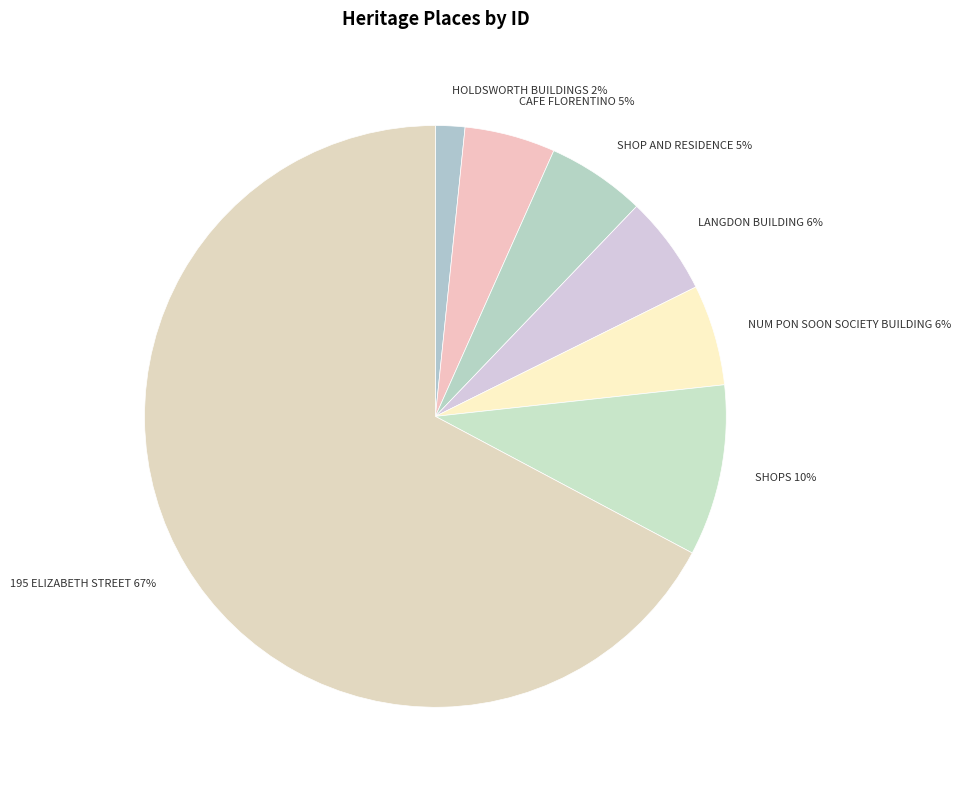

Is there any slice that represents more than half of the pie?

Yes